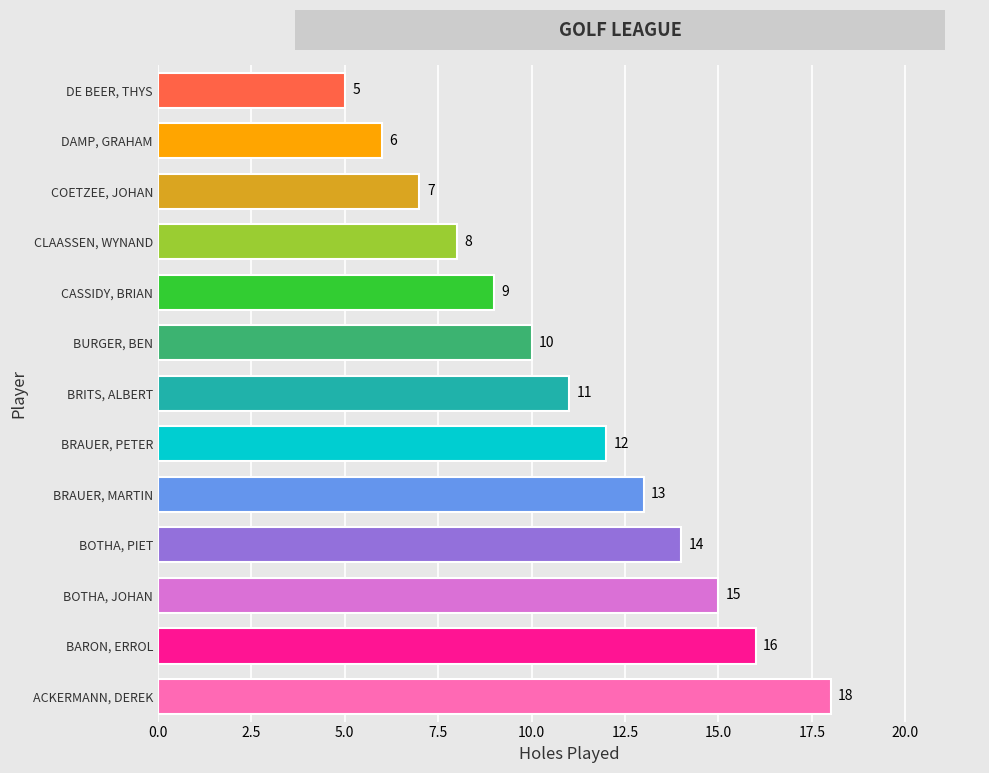

Rank the categories by value from highest to lowest.

ACKERMANN, DEREK, BARON, ERROL, BOTHA, JOHAN, BOTHA, PIET, BRAUER, MARTIN, BRAUER, PETER, BRITS, ALBERT, BURGER, BEN, CASSIDY, BRIAN, CLAASSEN, WYNAND, COETZEE, JOHAN, DAMP, GRAHAM, DE BEER, THYS